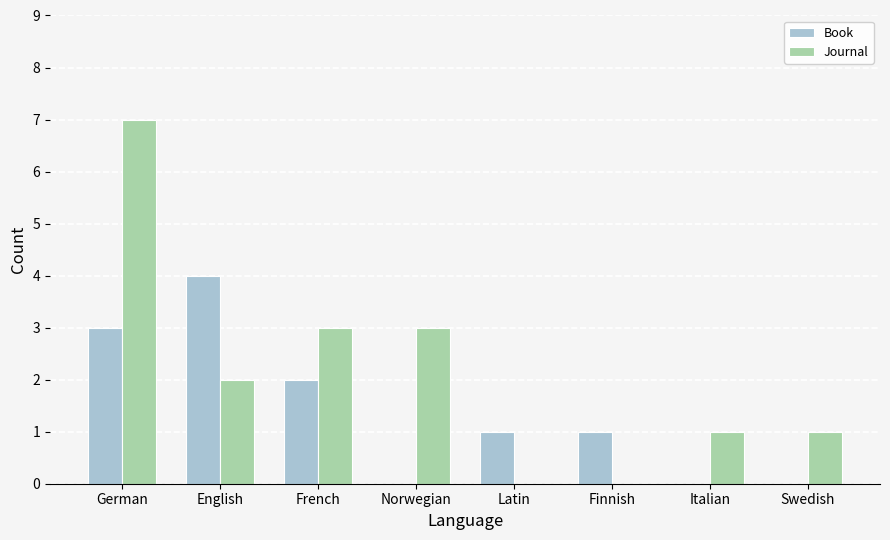

How many series are shown in this chart?

2